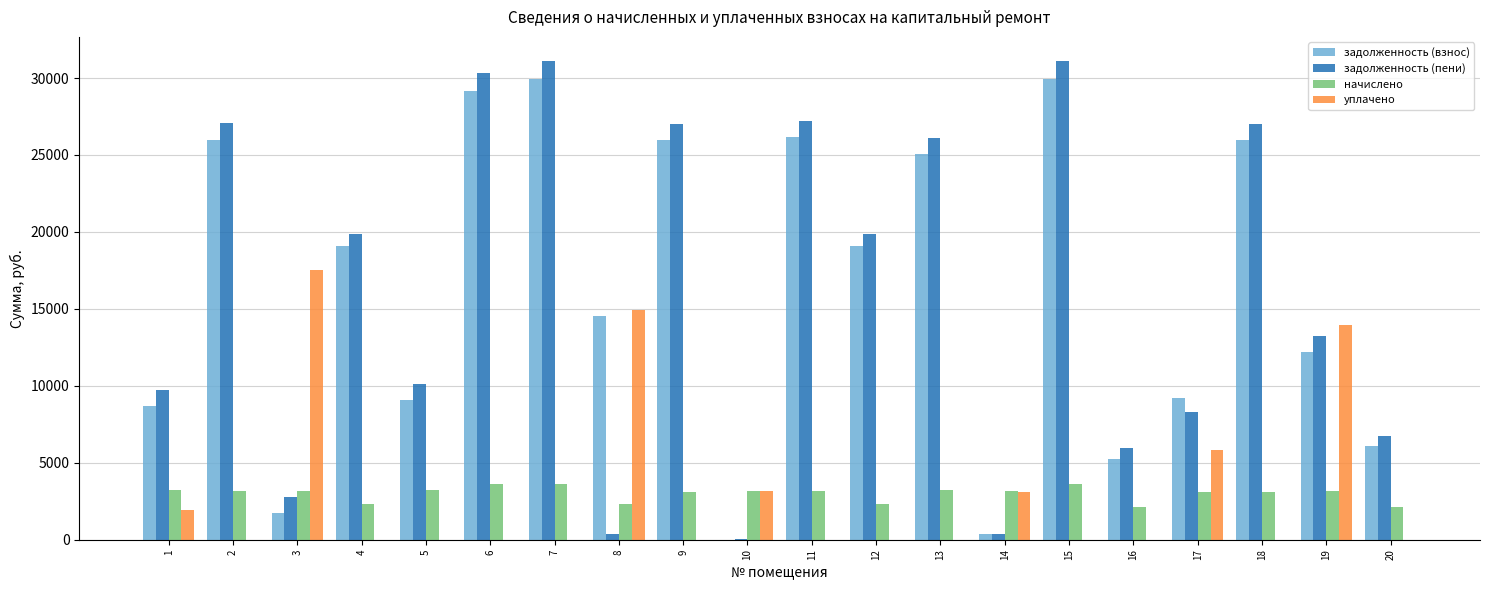

Are the bars grouped side by side (vs. stacked)?

Yes